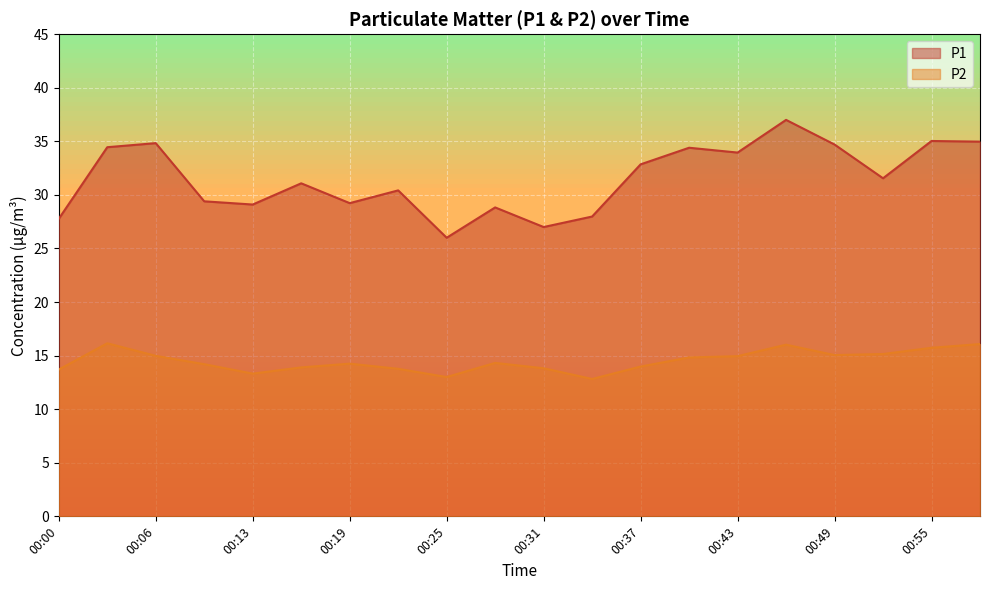

At how many categories does at least one series exceed 36?

1